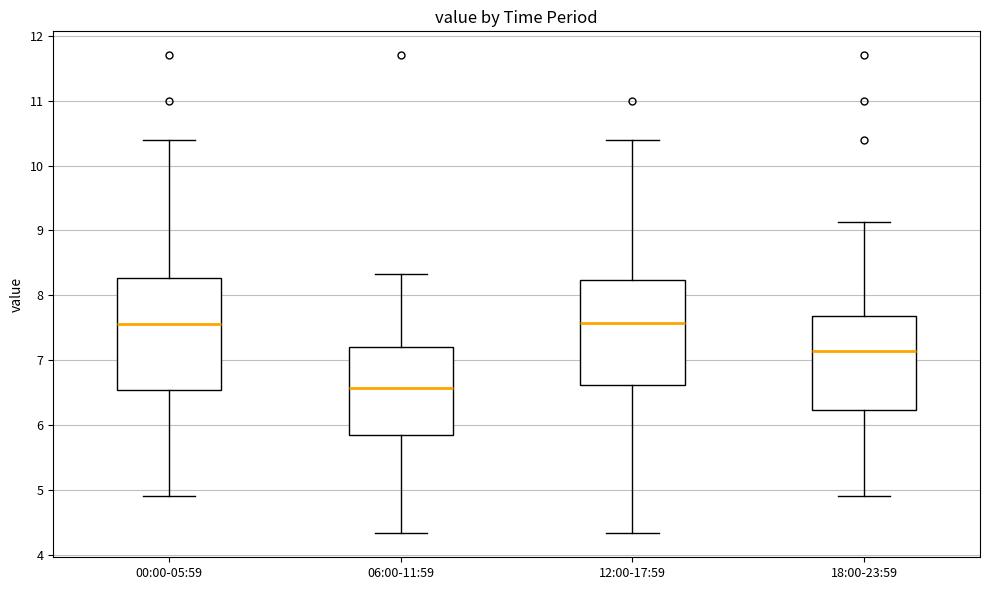

Reading left to right, transcribe this box plot: for each box, give where its median line is, the range the box spans, and where its two whiskers end, as read against the y-axis. The values are not printed on the chart, so give them approximately, as read against the axis.

00:00-05:59: median 7.6, box 6.5 to 8.3, whiskers 4.9 to 10.4
06:00-11:59: median 6.6, box 5.9 to 7.2, whiskers 4.3 to 8.3
12:00-17:59: median 7.6, box 6.6 to 8.2, whiskers 4.3 to 10.4
18:00-23:59: median 7.1, box 6.2 to 7.7, whiskers 4.9 to 9.1